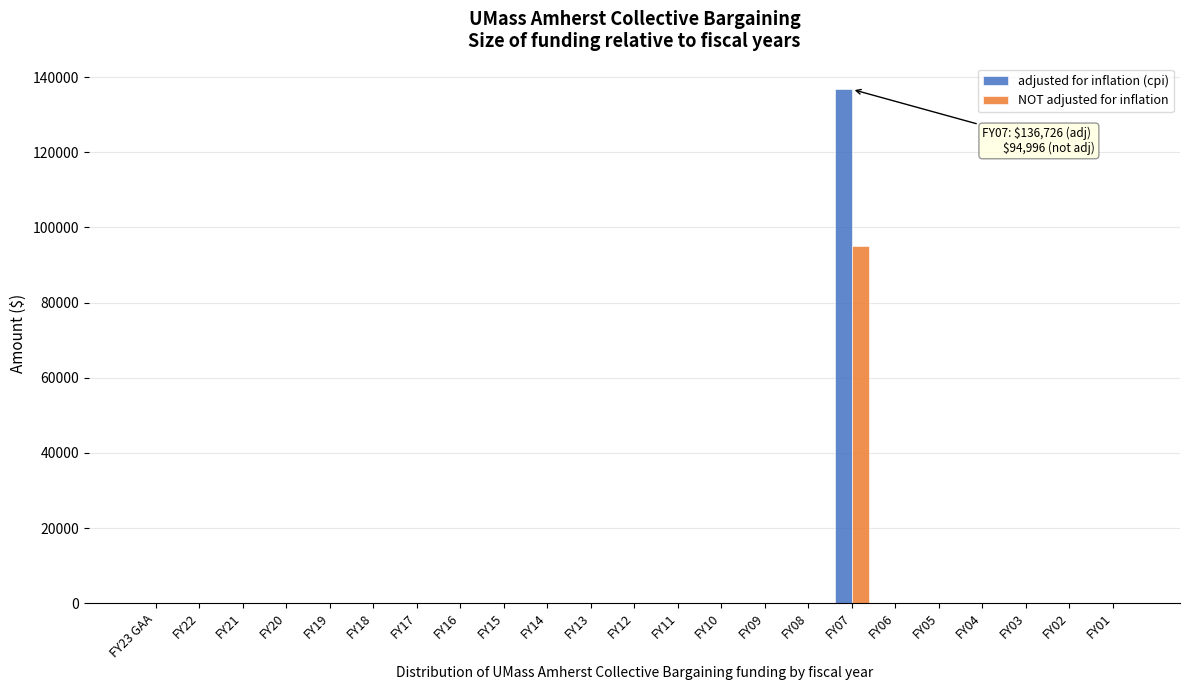

The value of NOT adjusted for inflation at FY23 GAA is 0. True or false?

True